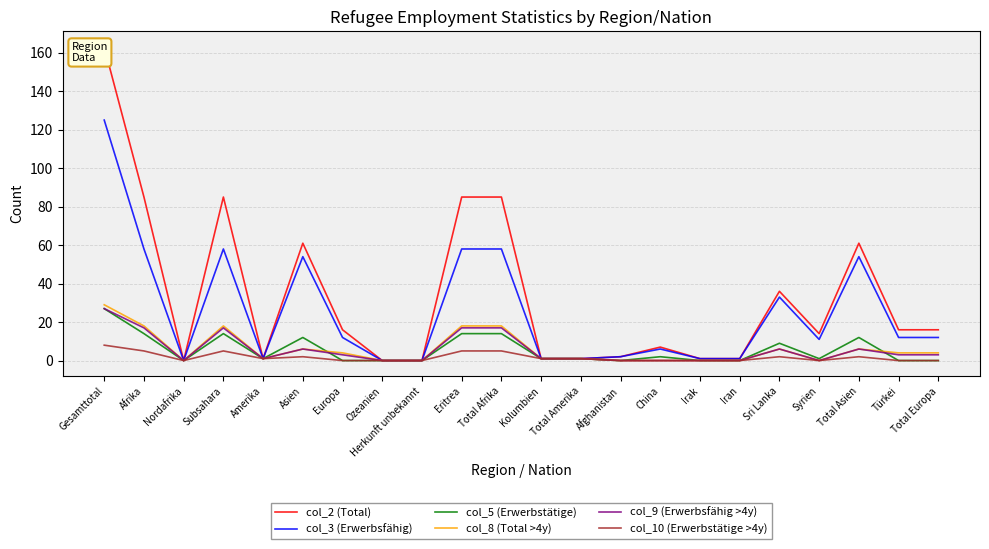

The value of col_5 (Erwerbstätige) at Iran is 0. True or false?

True